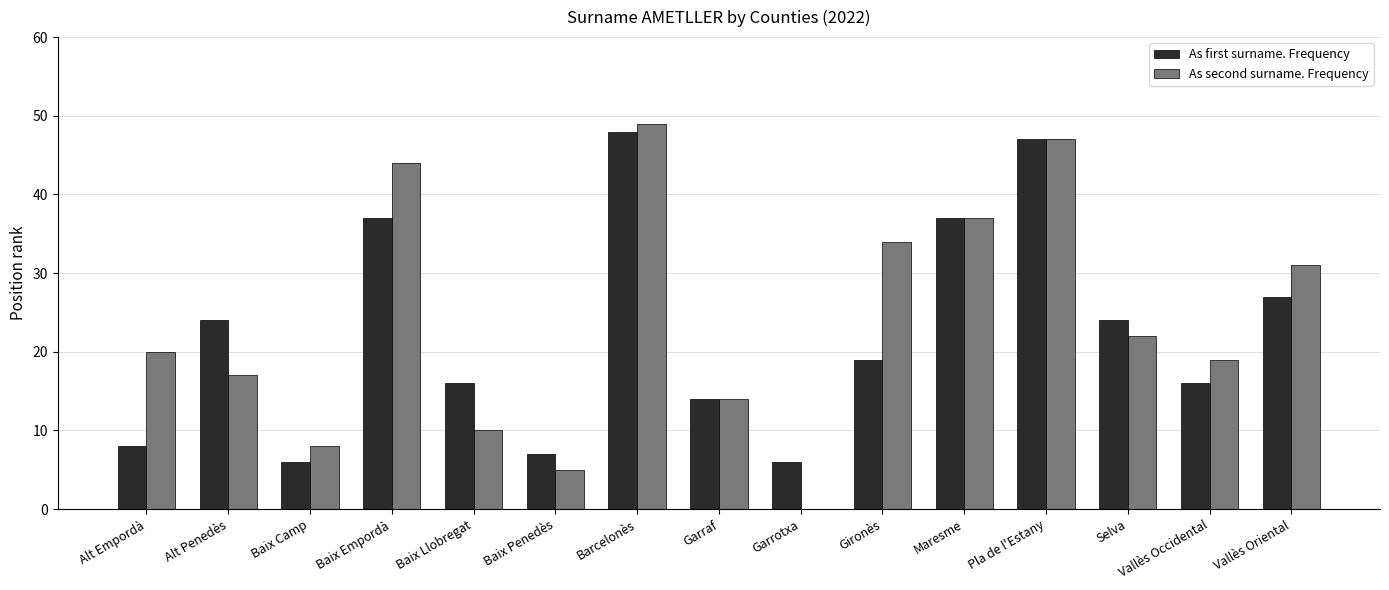

At which label does As second surname. Frequency reach its peak?

Barcelonès